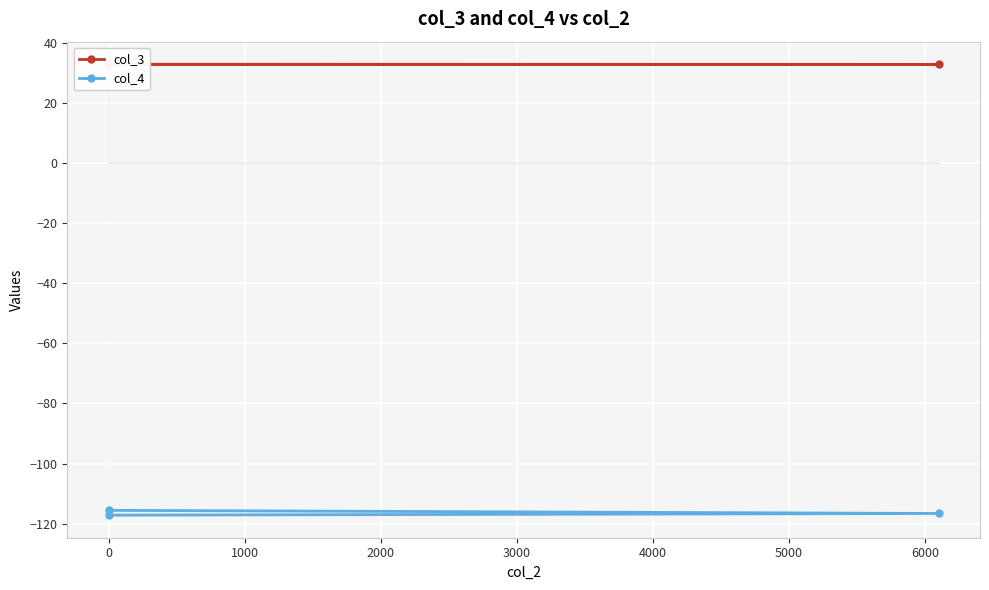

Count the col_4 values in the range -117 to -115.

2